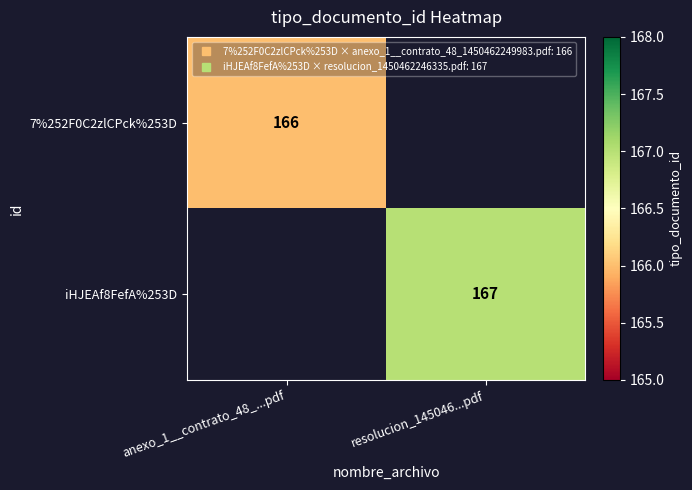

At which label does 7%252F0C2zlCPck%253D reach its minimum?

anexo_1__contrato_48_...pdf